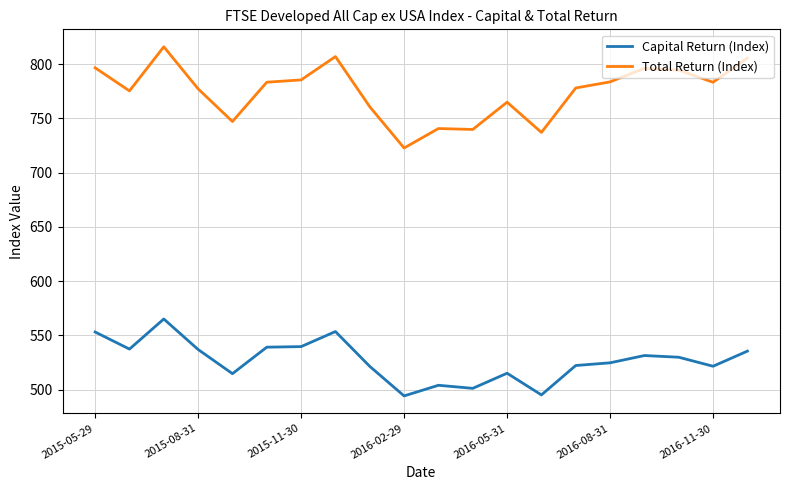

True or false: Total Return (Index) and Capital Return (Index) cross at least once.

False